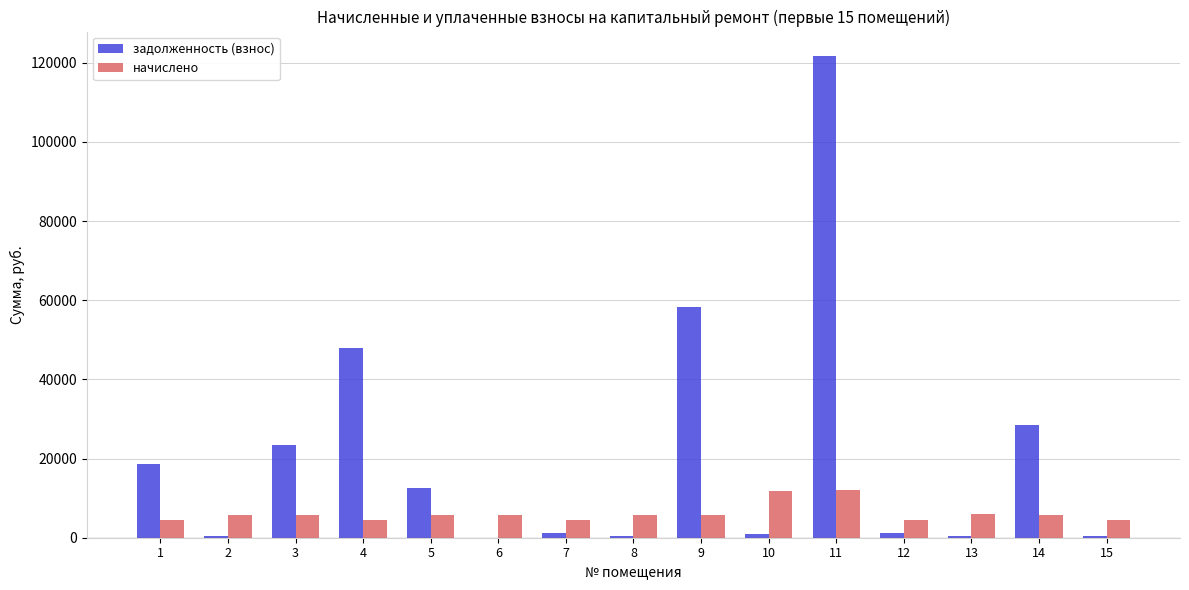

What is the total value across all series at 4?

52349.1